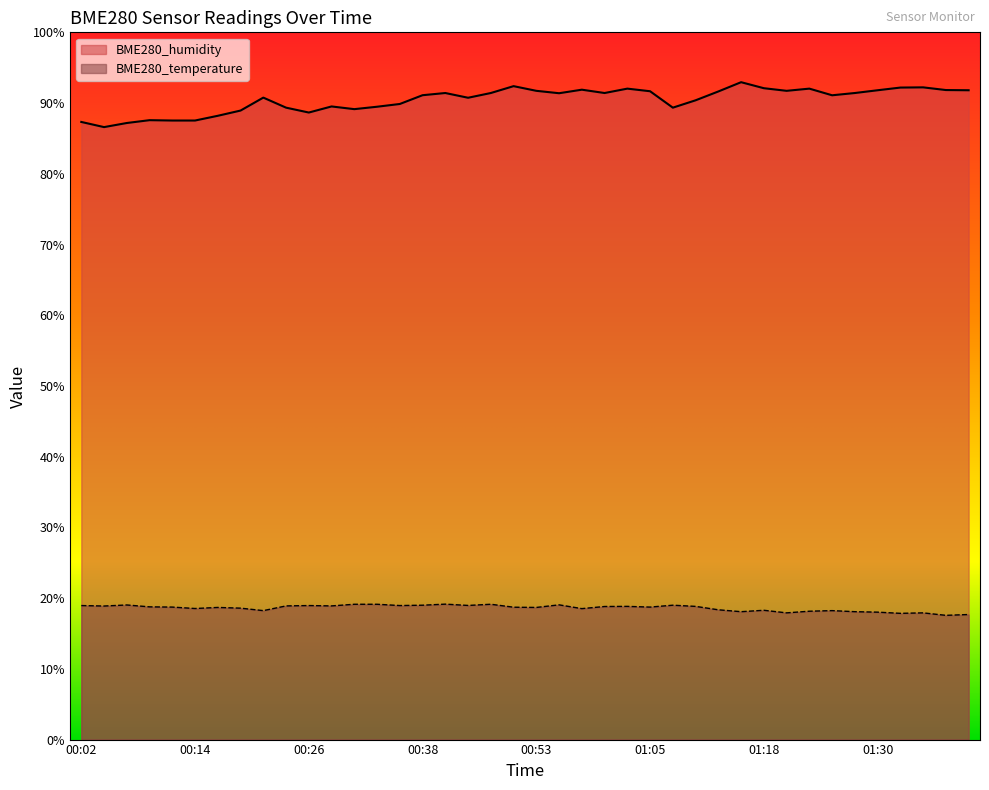

Which series has the largest total across all categories?

BME280_humidity